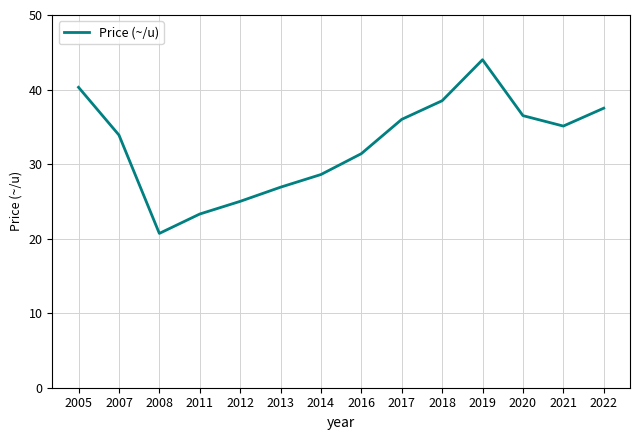

Reading left to right, transcribe all the data shown in this chart.

2005=40.3	2007=33.9	2008=20.7	2011=23.3	2012=25.0	2013=26.9	2014=28.6	2016=31.4	2017=36.0	2018=38.5	2019=44.0	2020=36.5	2021=35.1	2022=37.5